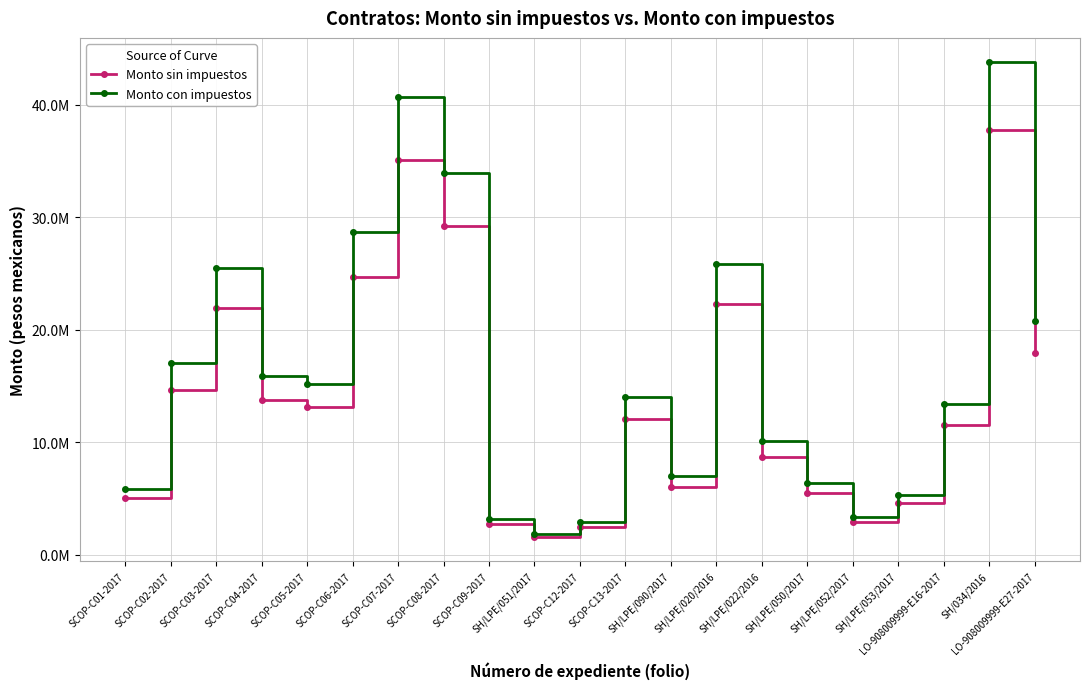

What are all the series names shown in the legend?

Monto sin impuestos, Monto con impuestos